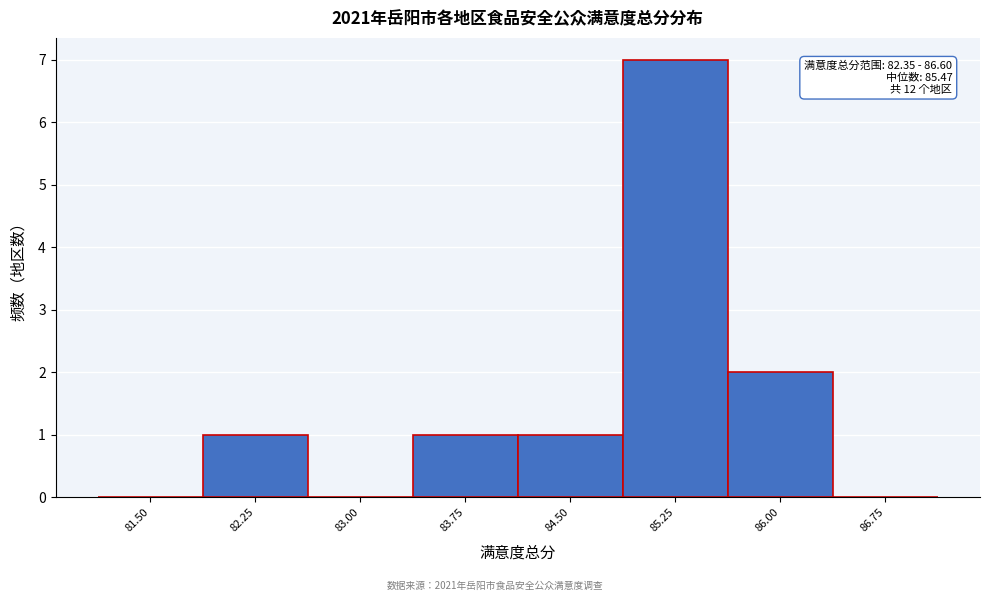

Reading left to right, list all the values displayed in this chart.

81.50=0	82.25=1	83.00=0	83.75=1	84.50=1	85.25=7	86.00=2	86.75=0